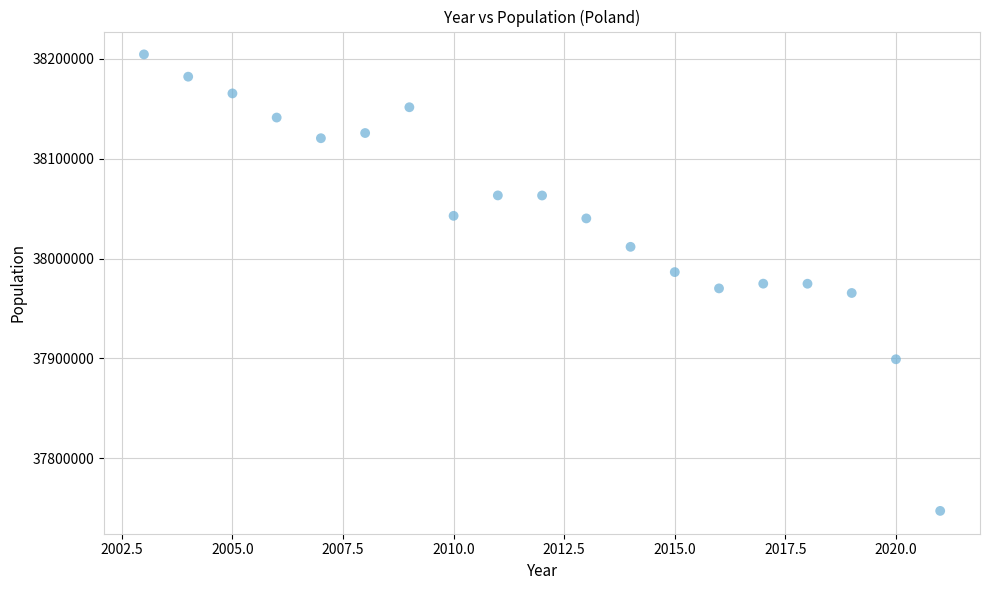

What is the range of X values (max minus min)?

18